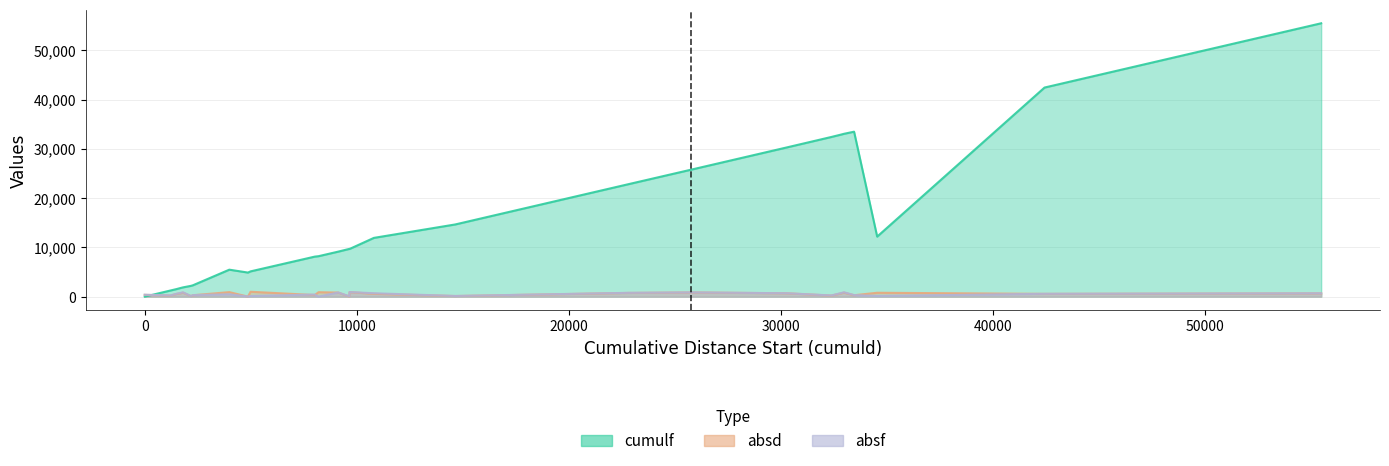

Which series has the widest spread of values?

cumulf